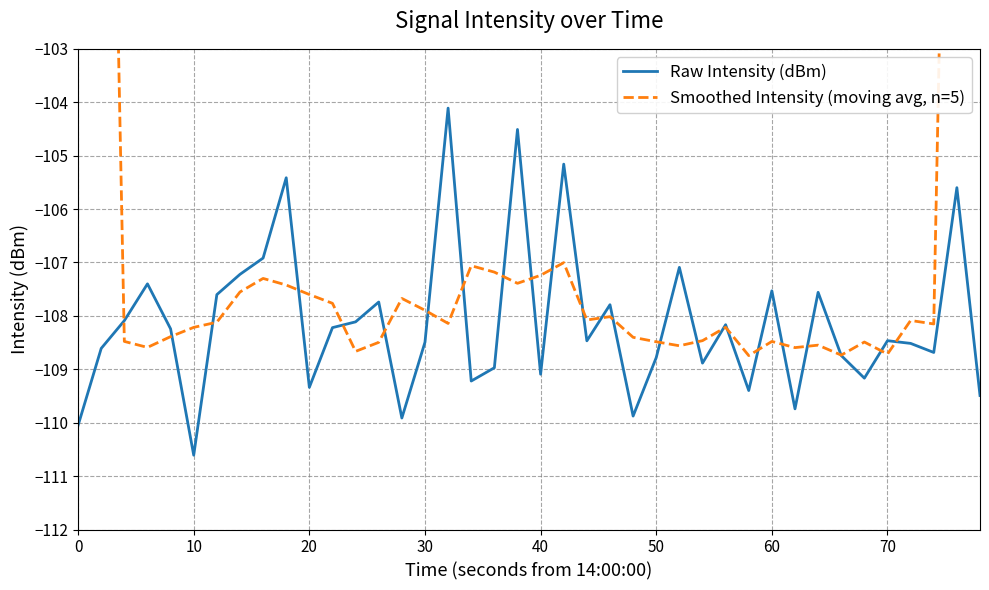

Count the number of data series in this chart.

2